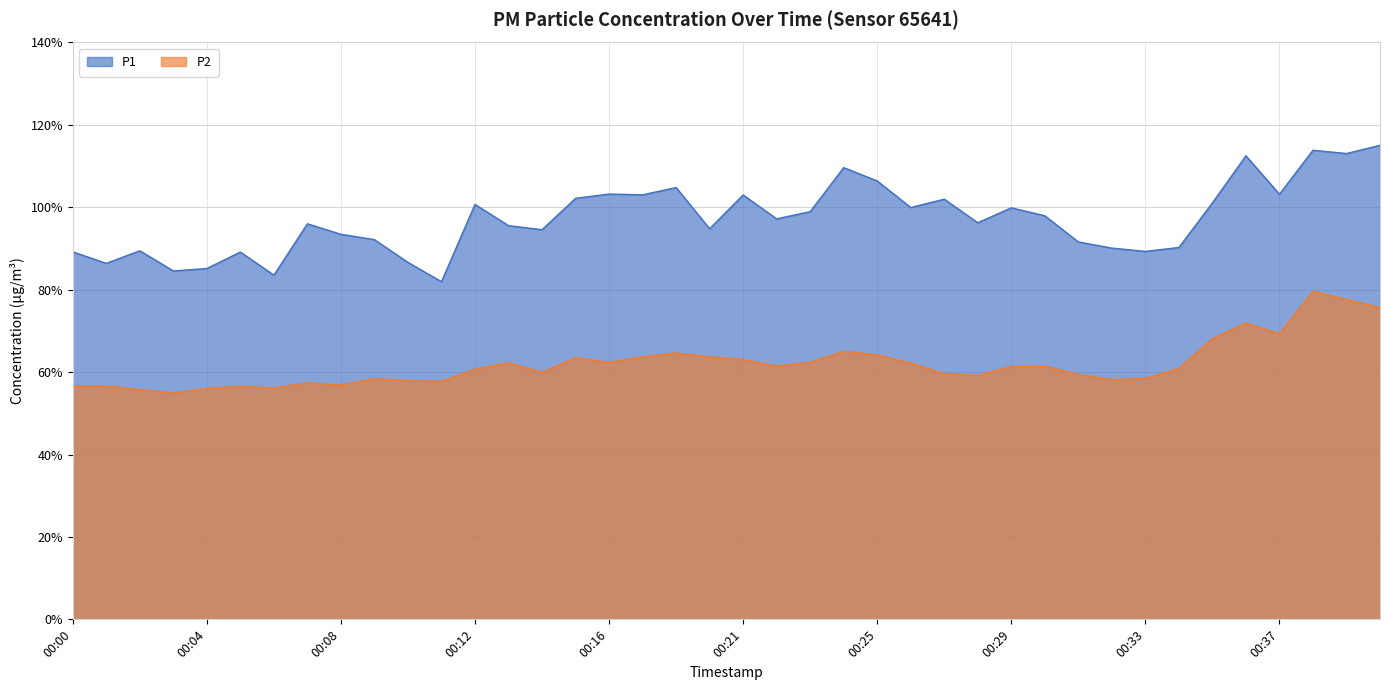

How many series are shown in this chart?

2